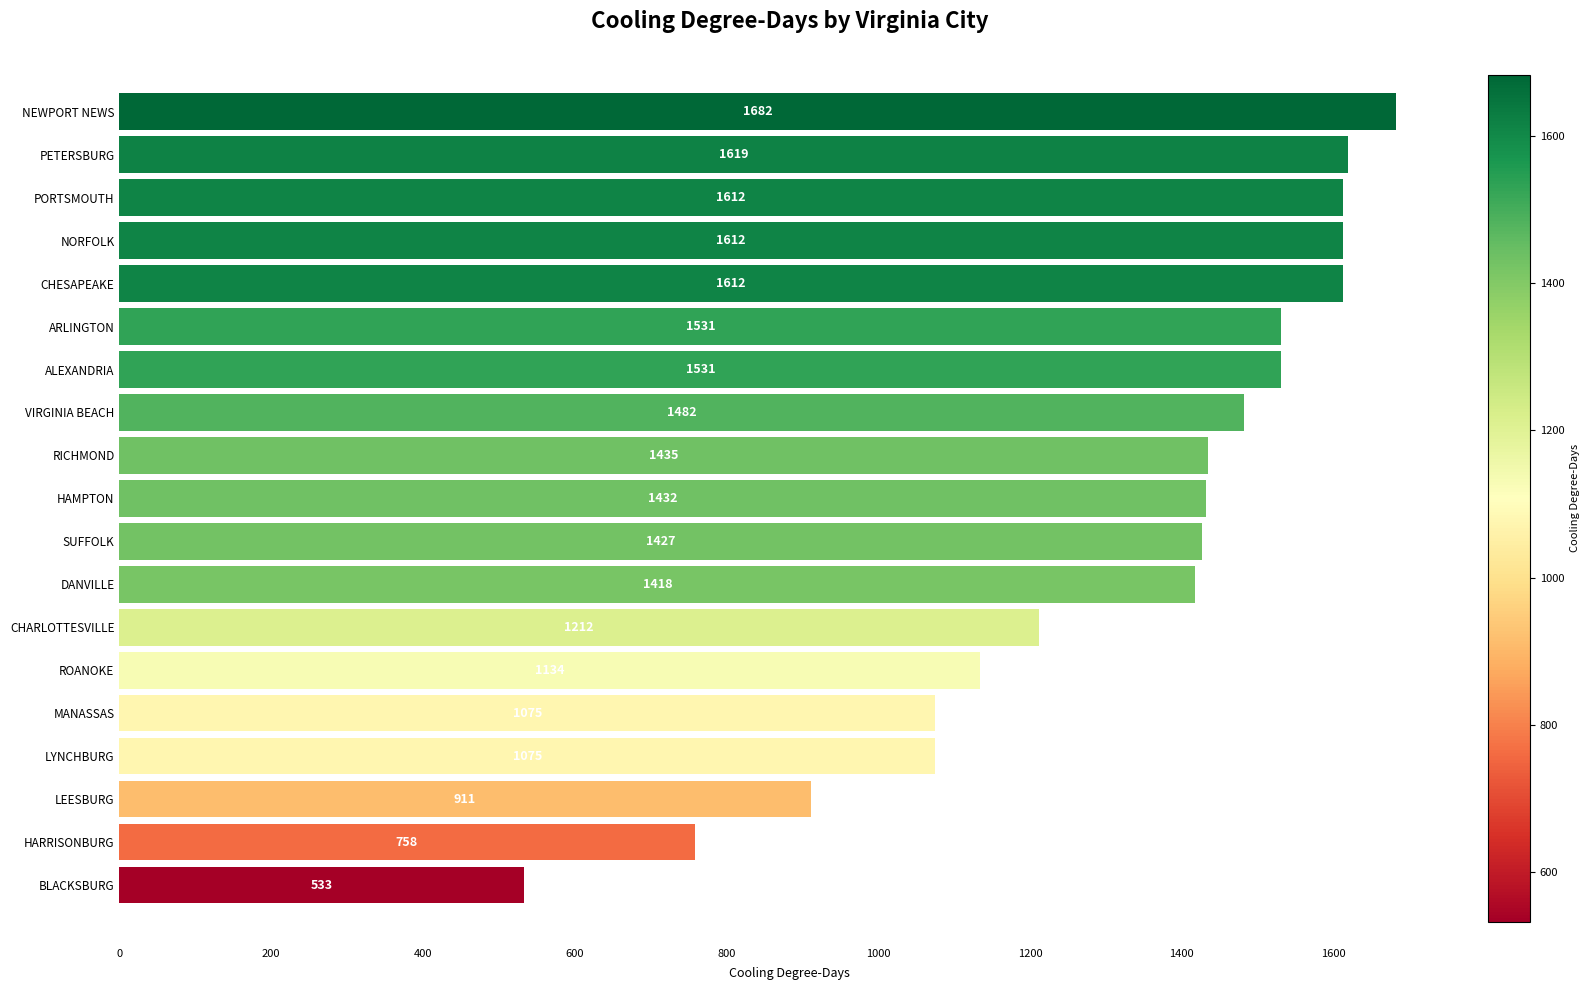

Are the bars grouped side by side (vs. stacked)?

No